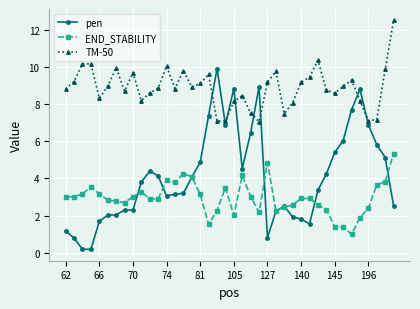

What is the greatest value displayed?

12.5